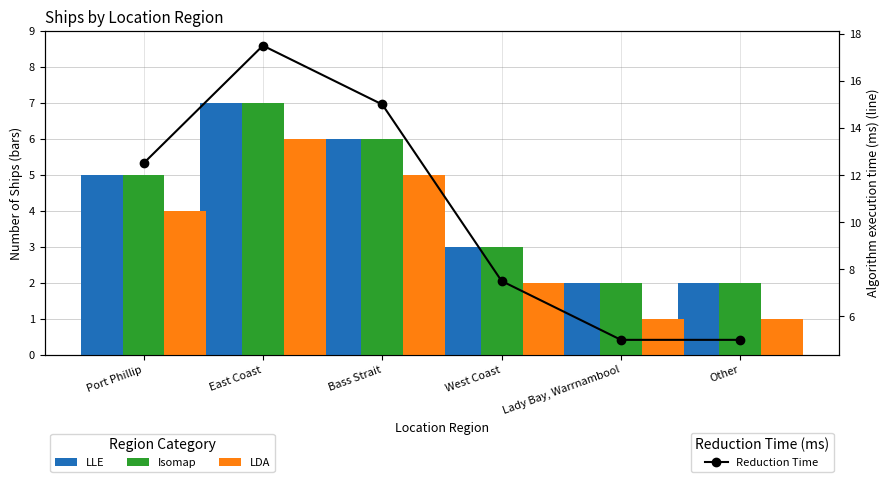

At how many categories does at least one series exceed 13?

2